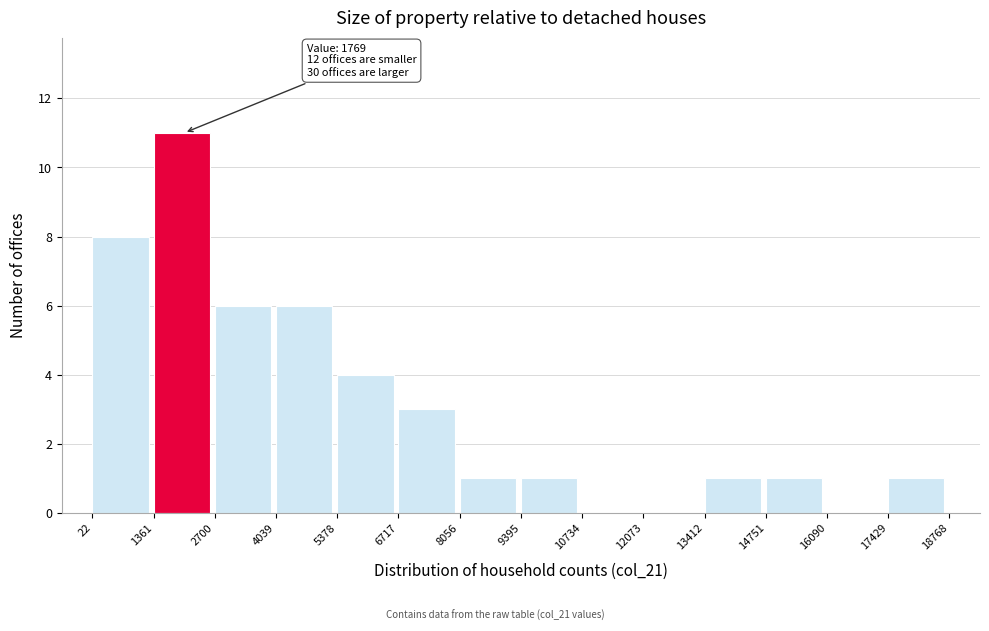

Which range on the x-axis has the tallest bar?

1361 to 2700